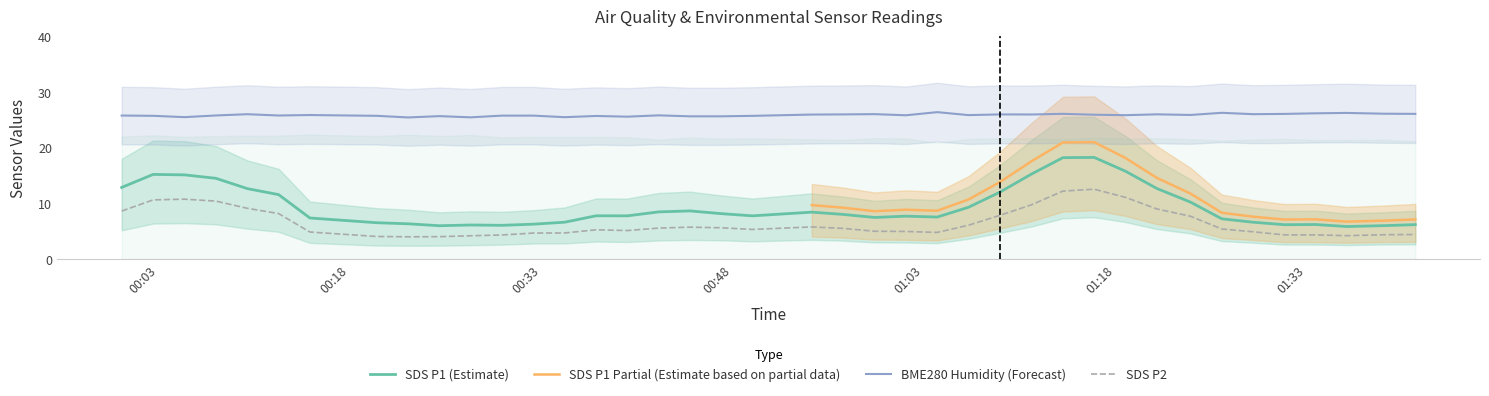

True or false: BME280_temperature and BME280_humidity cross at least once.

False